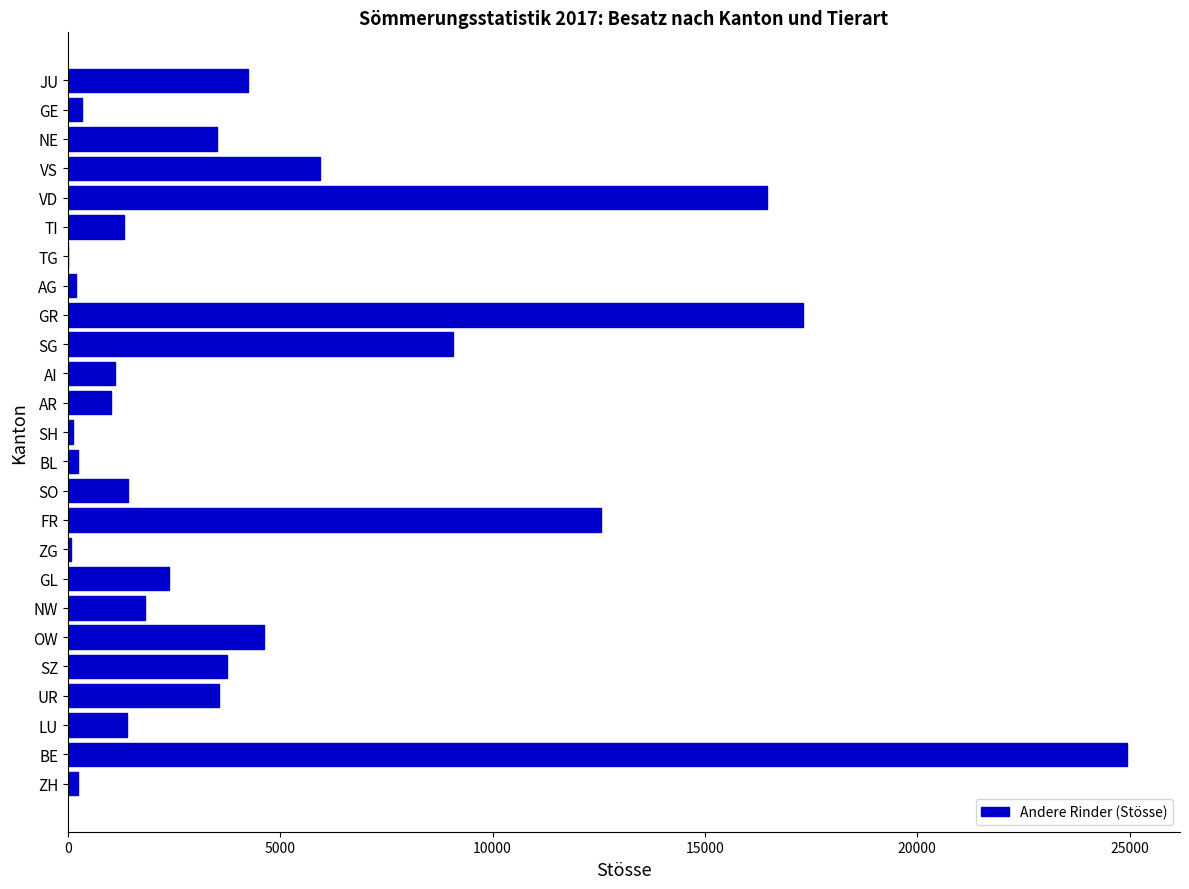

The chart shows a value of 4607 at OW. True or false?

True